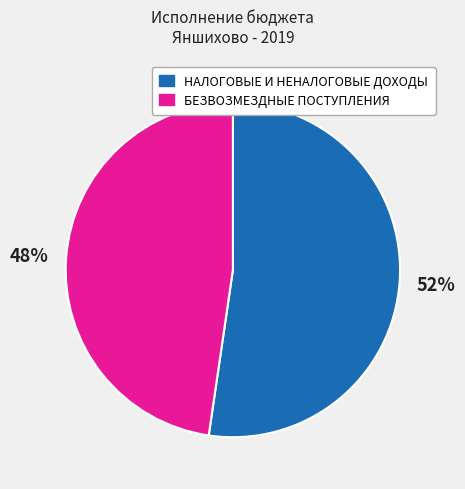

True or false: НАЛОГОВЫЕ И НЕНАЛОГОВЫЕ ДОХОДЫ accounts for 45% of the total.

False